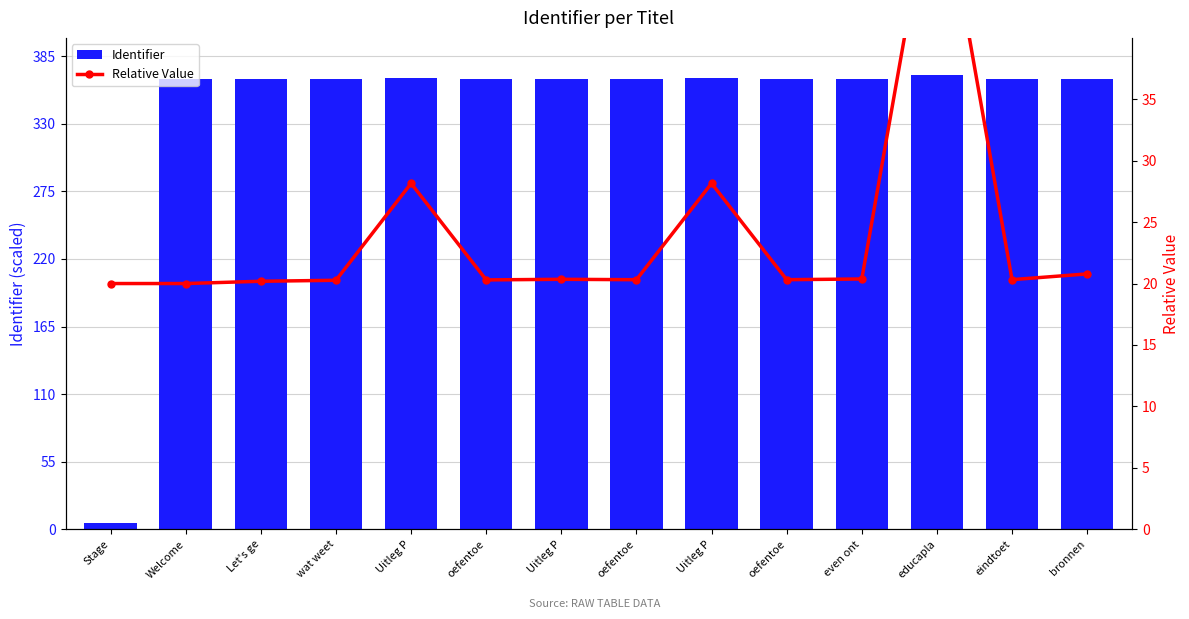

Rank the categories by Identifier value from lowest to highest.

Stage, Welcome, Let's ge, wat weet, oefentoe, oefentoe, oefentoe, eindtoet, Uitleg P, even ont, bronnen, Uitleg P, Uitleg P, educapla